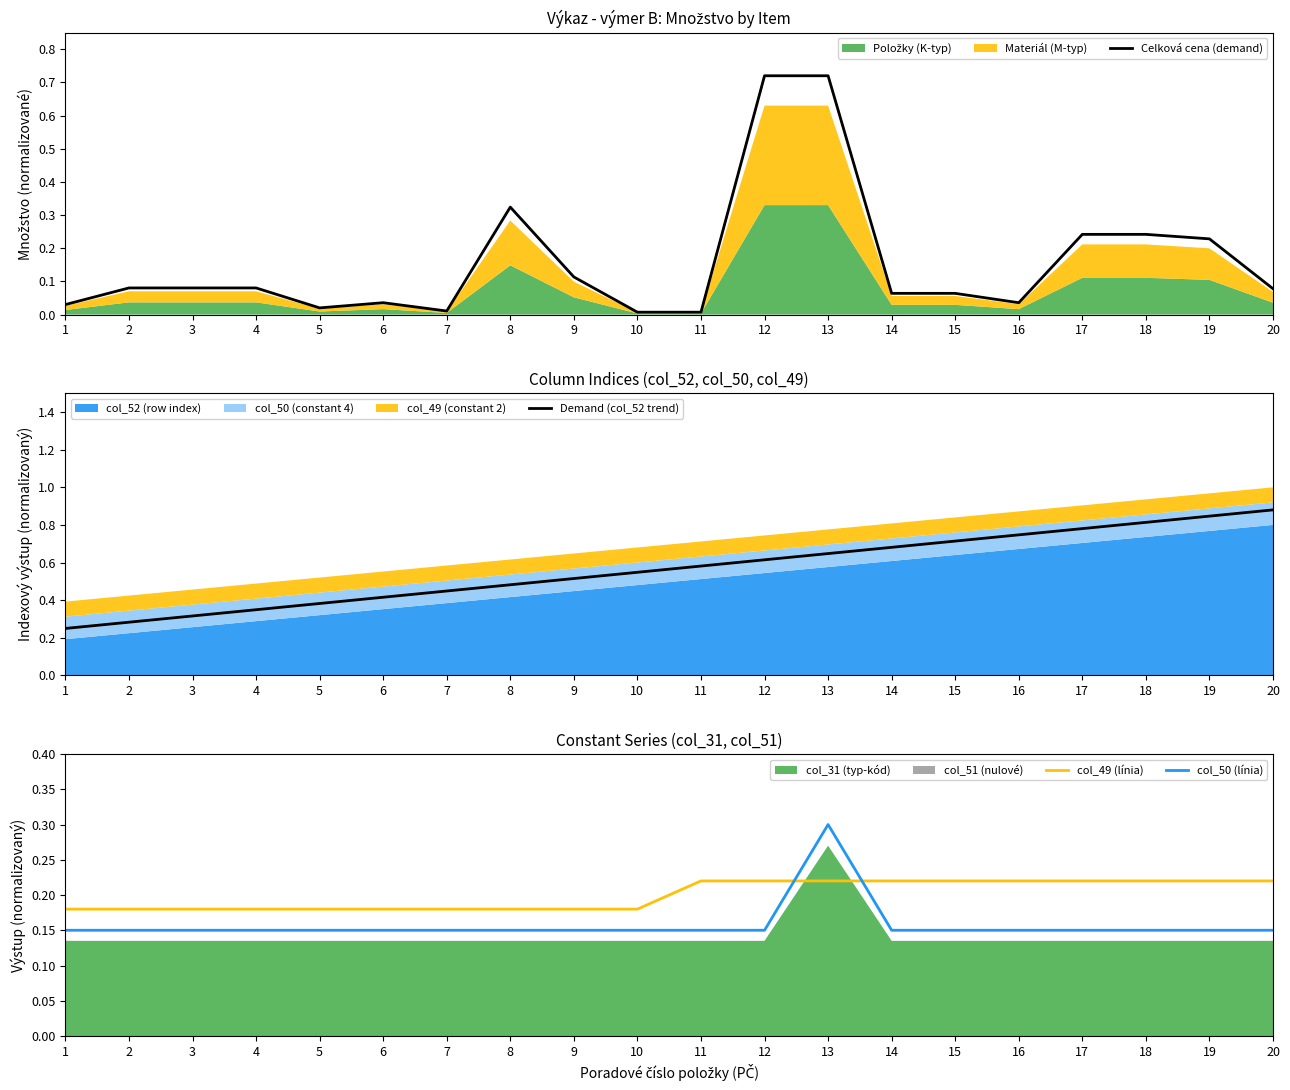

At which category does the chart reach its minimum across all series?

10